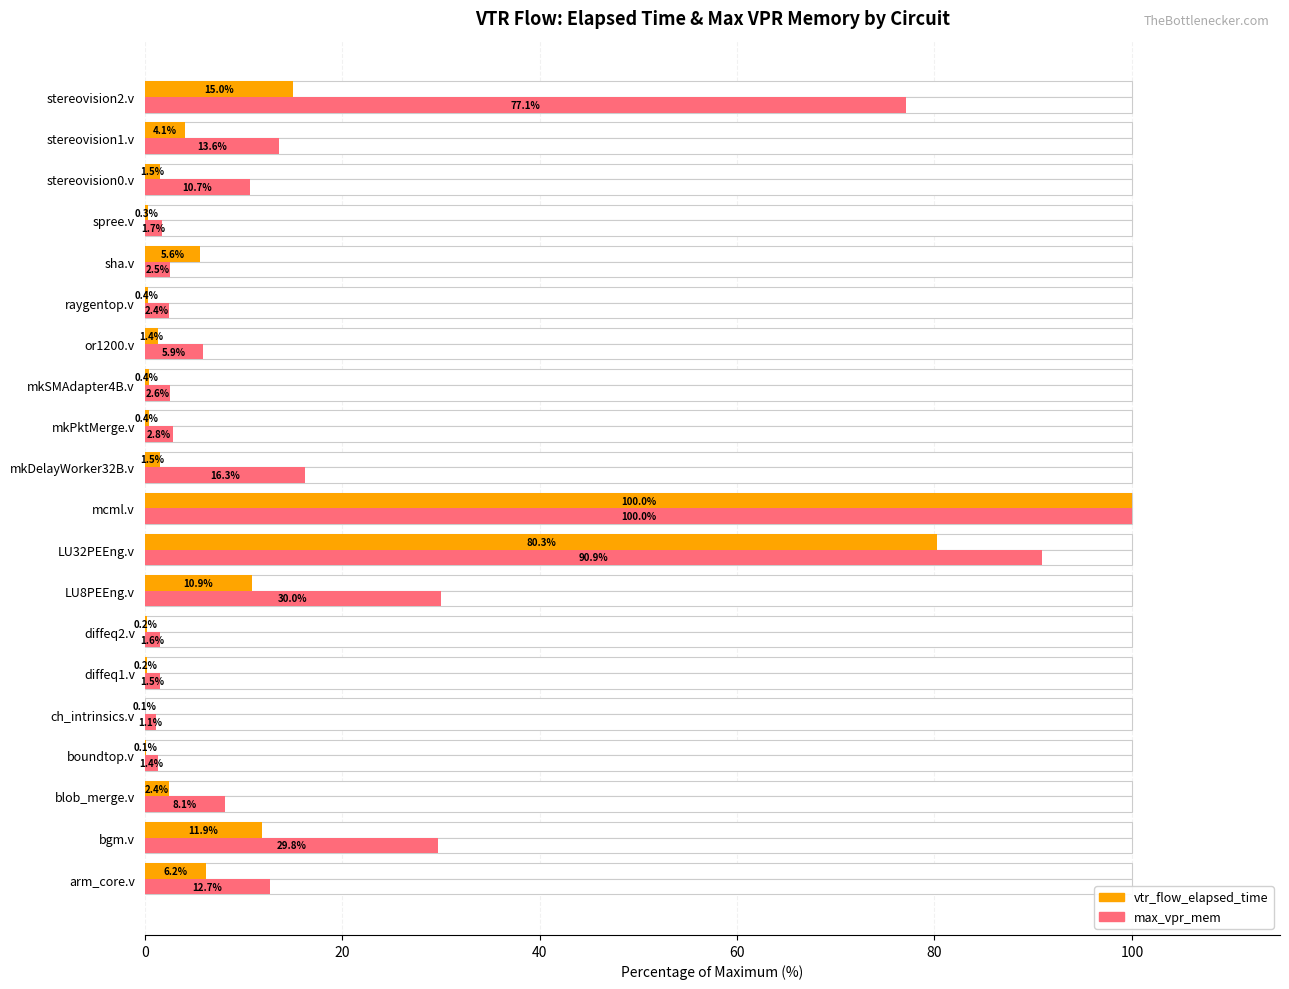

Which series has the largest total across all categories?

max_vpr_mem